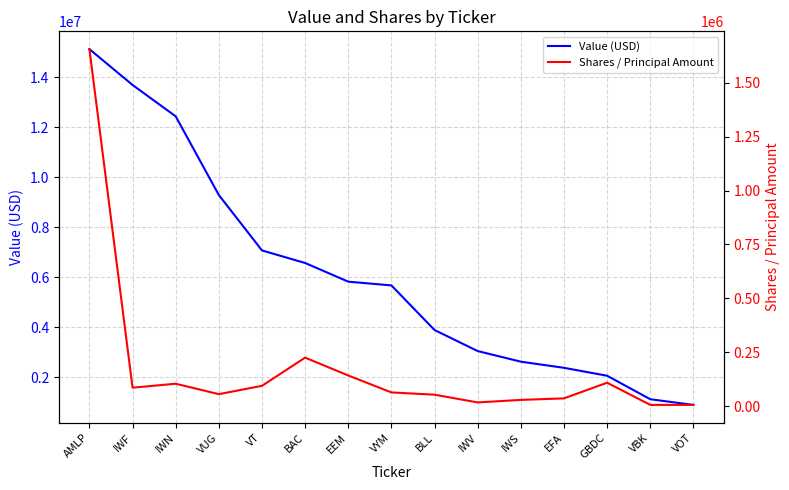

What position from the left is VYM?

8